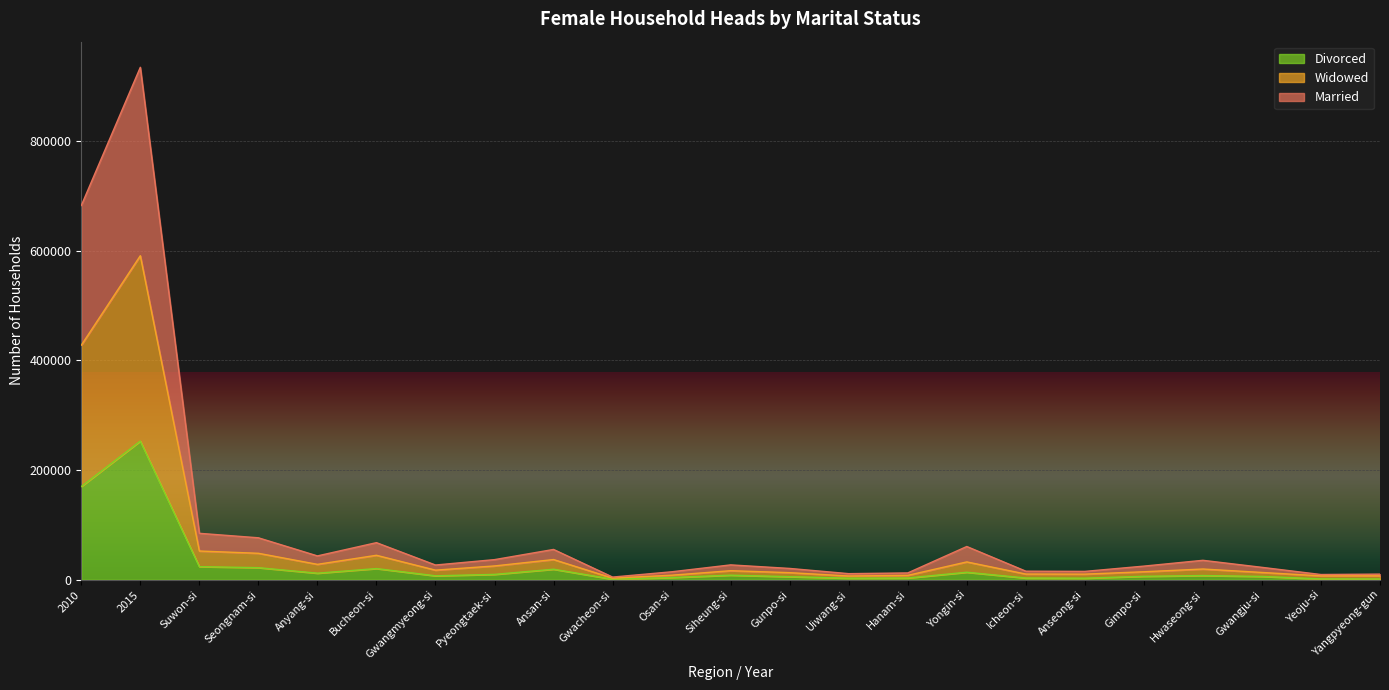

The value of Widowed at Hwaseong-si is 19563. True or false?

True